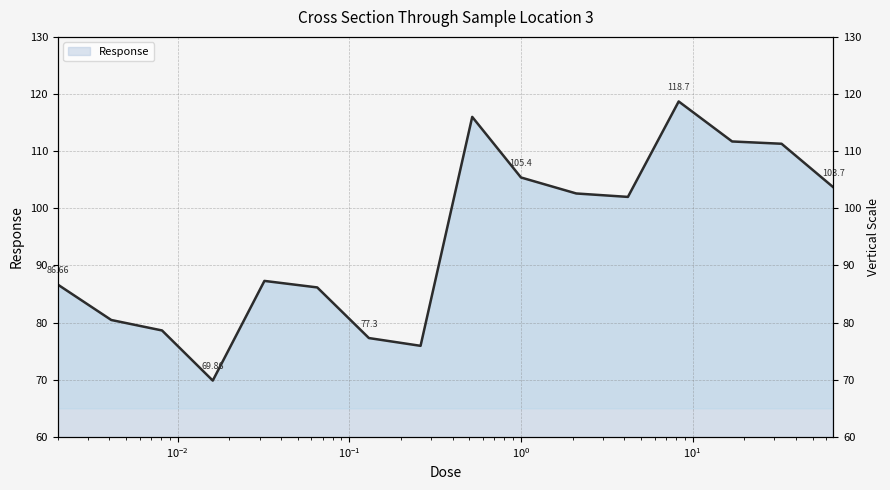

Is it true that the value at 4.2 is 102.0?

True